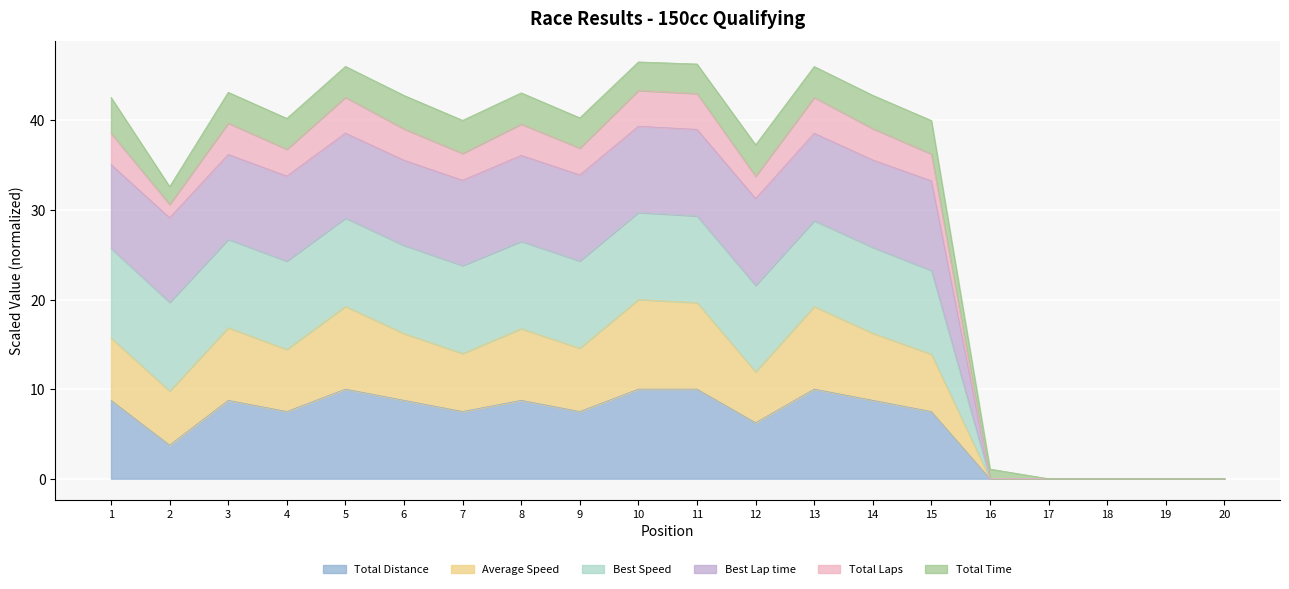

The Total Distance series shows 0.0 at 17. True or false?

True